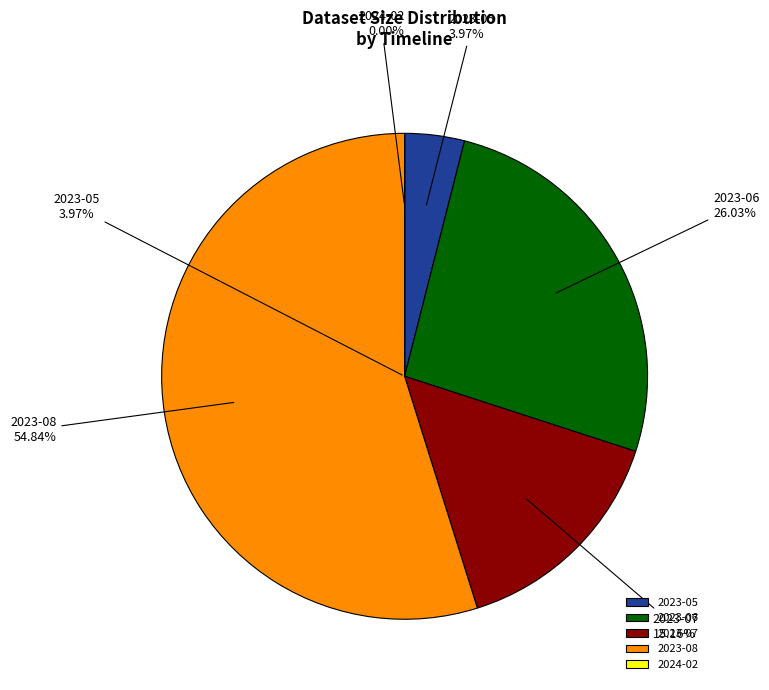

Which category accounts for the majority?

2023-08